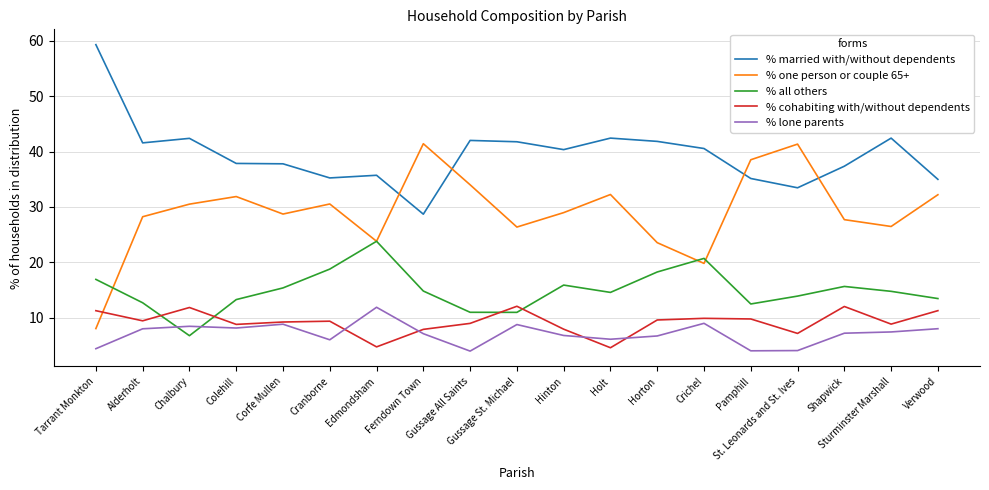

At how many categories does at least one series exceed 58?

1